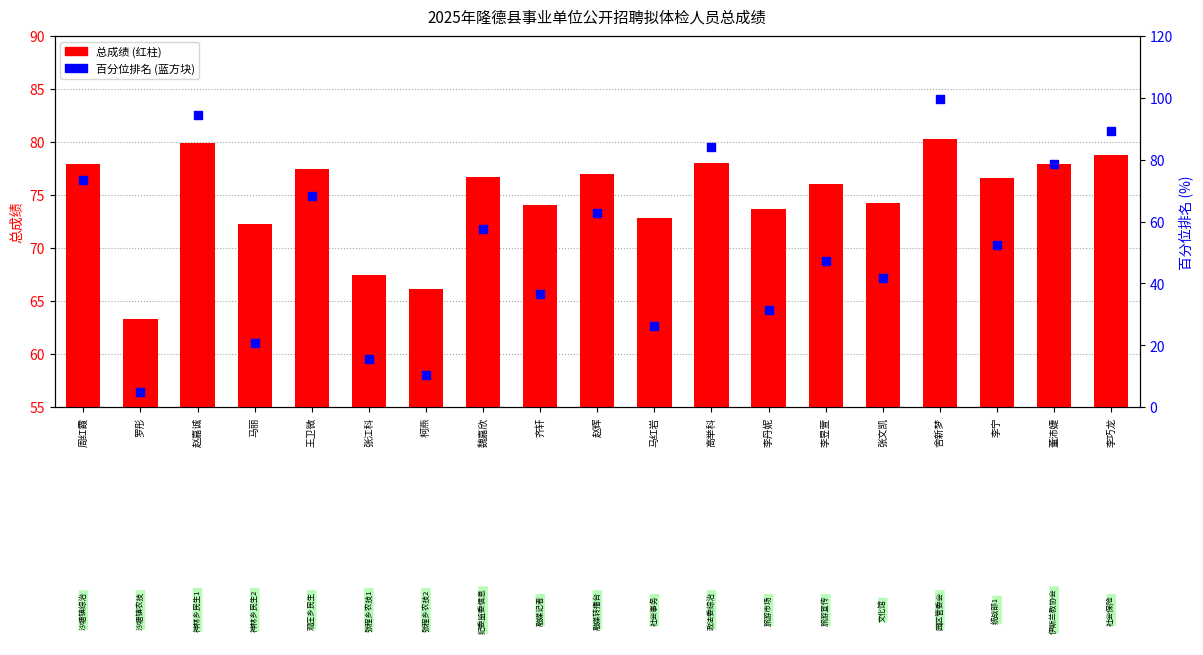

Which series contains the lowest Y value?

百分位排名